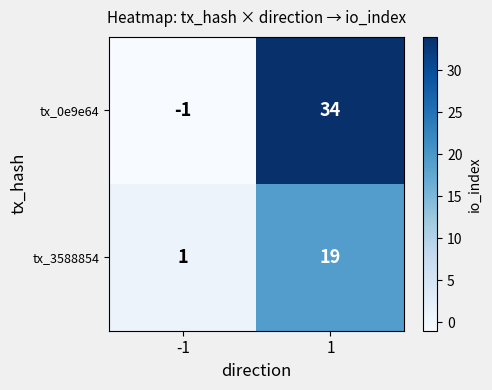

How many data points does each series have?

2